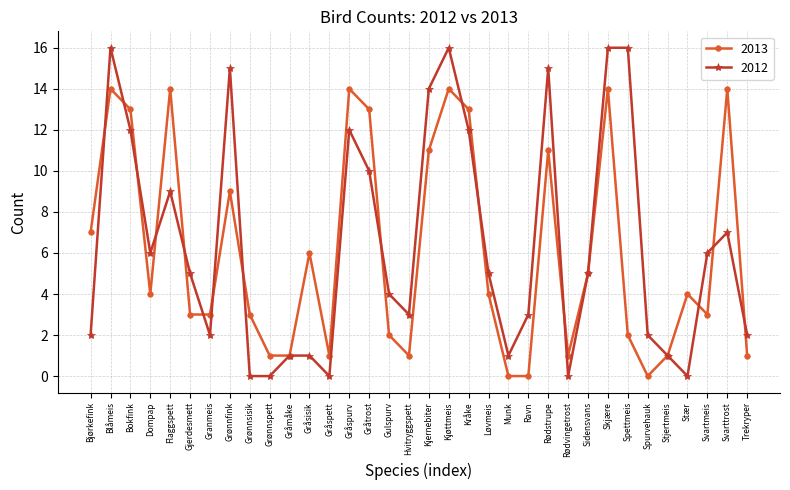

True or false: 2012 and 2013 cross at least once.

True